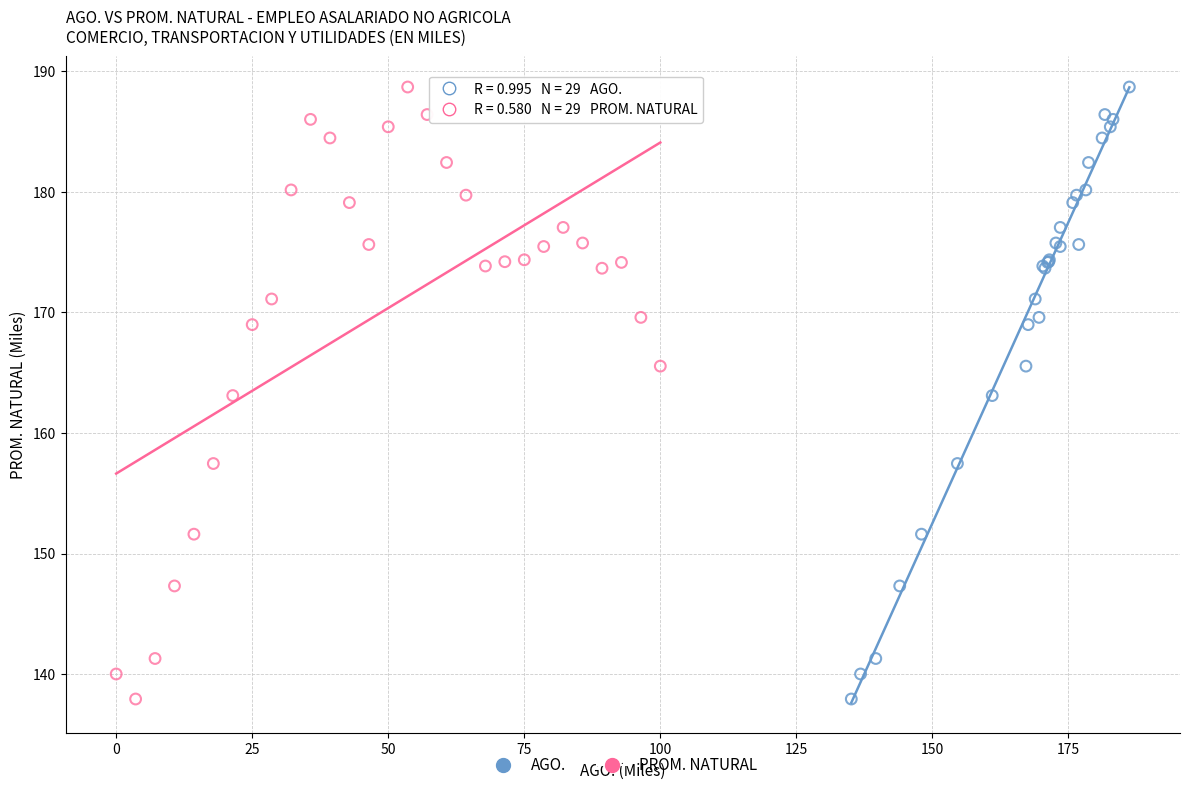

What are all the series names shown in the legend?

AGO., PROM. NATURAL